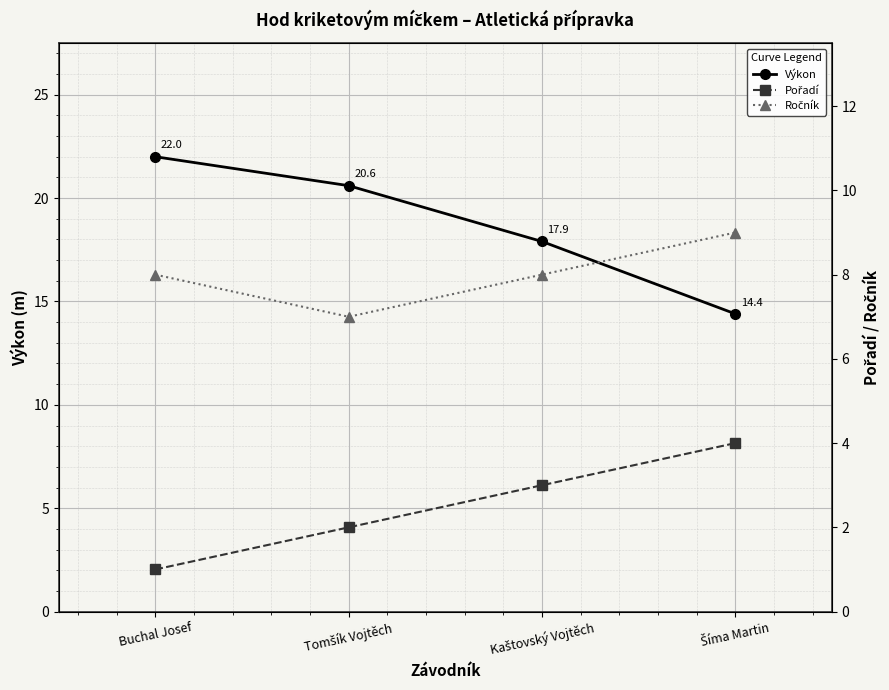

True or false: Výkon has a value of 6.5 at Kaštovský Vojtěch.

False